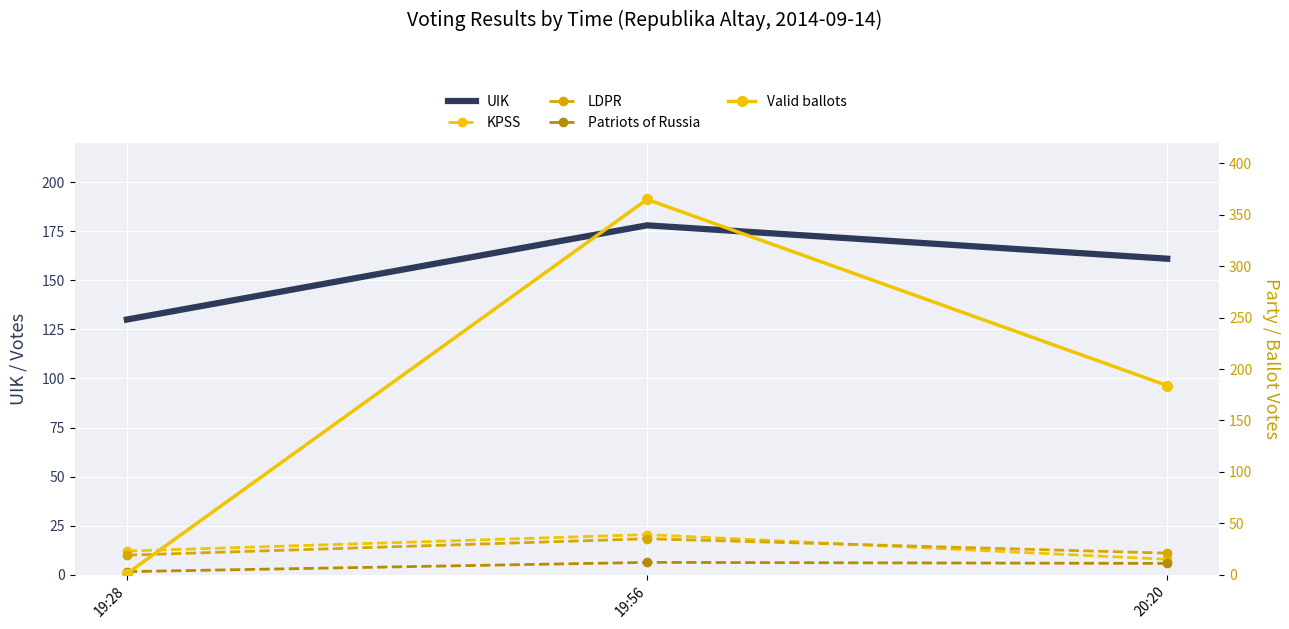

At how many categories does at least one series exceed 33?

3